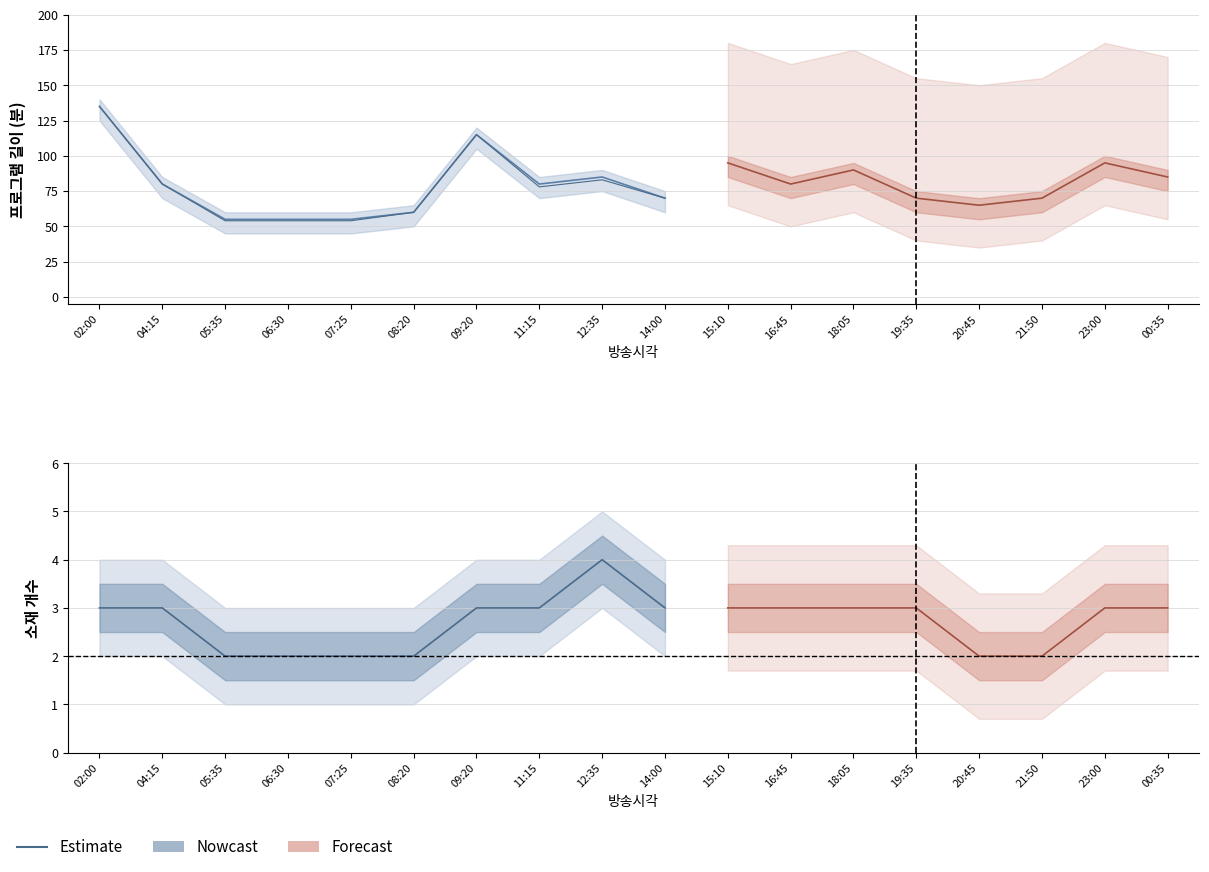

Which label corresponds to the smallest value in the chart?

05:35